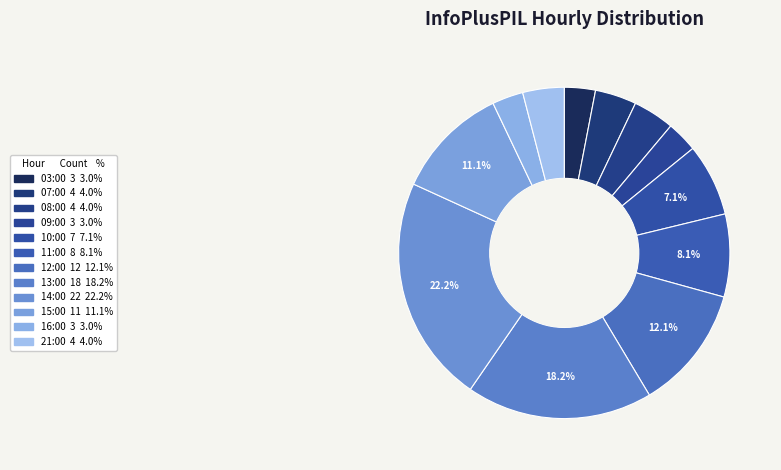

What is the smallest slice in the pie chart?

03:00